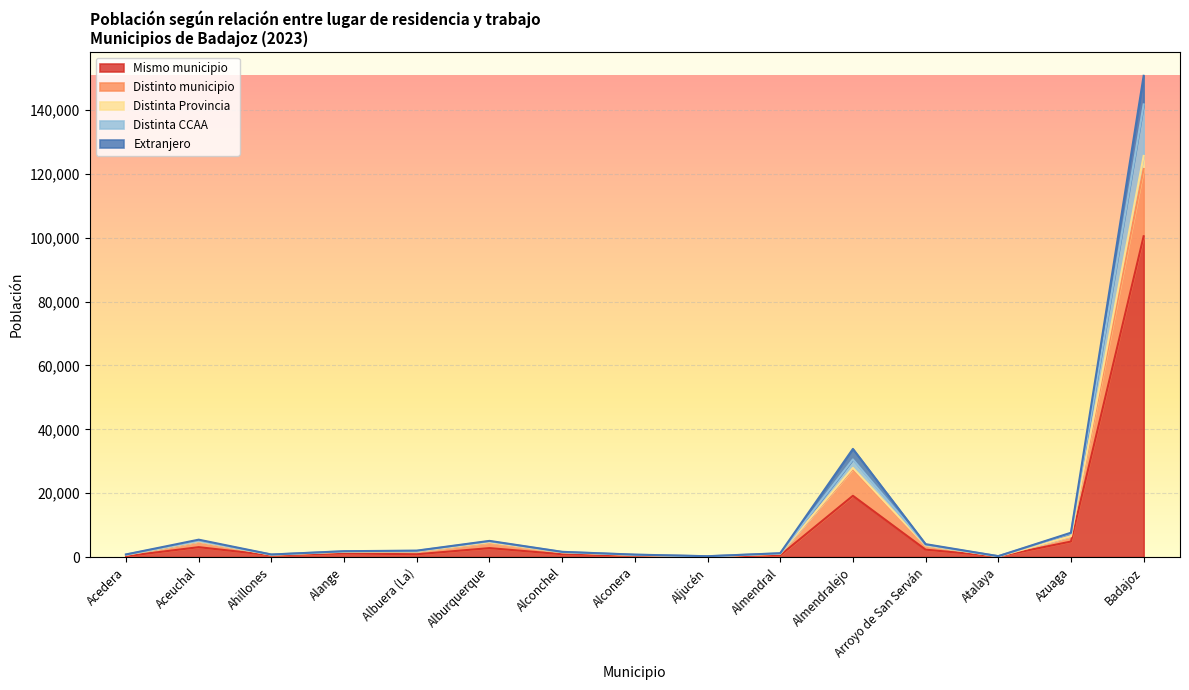

What is the maximum value for Mismo municipio?

100461